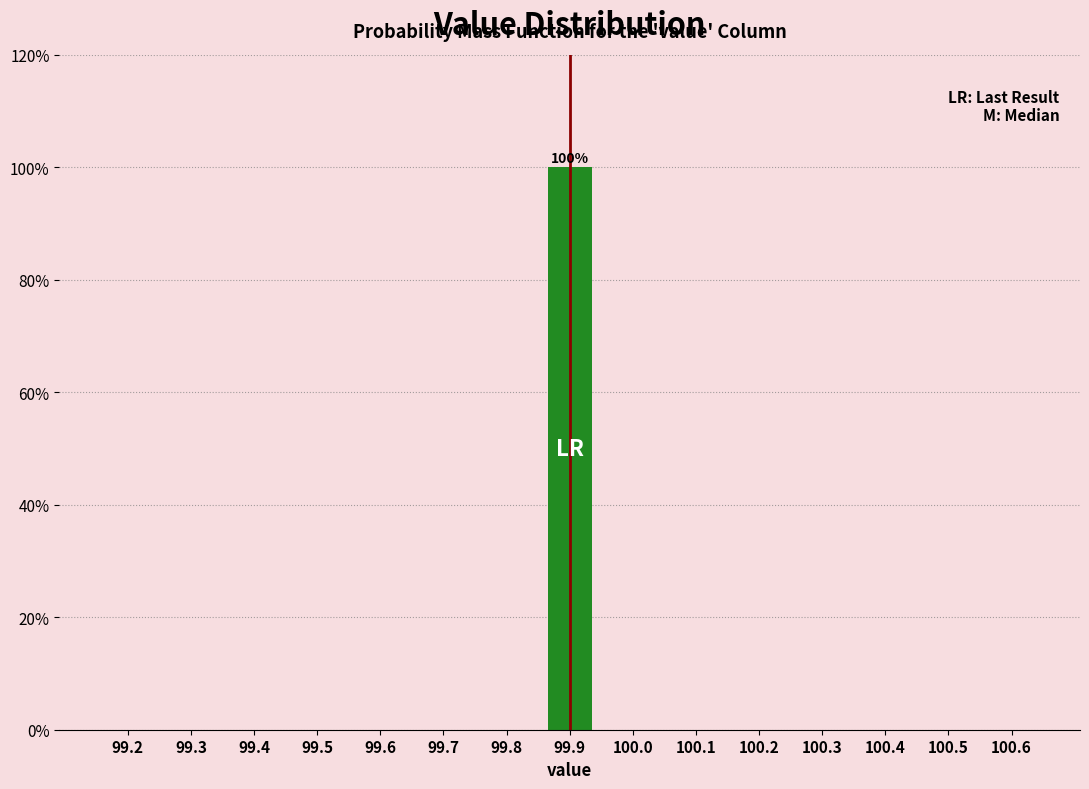

Reading left to right, extract all data points from this chart.

99.2=0	99.3=0	99.4=0	99.5=0	99.6=0	99.7=0	99.8=0	99.9=100	100.0=0	100.1=0	100.2=0	100.3=0	100.4=0	100.5=0	100.6=0